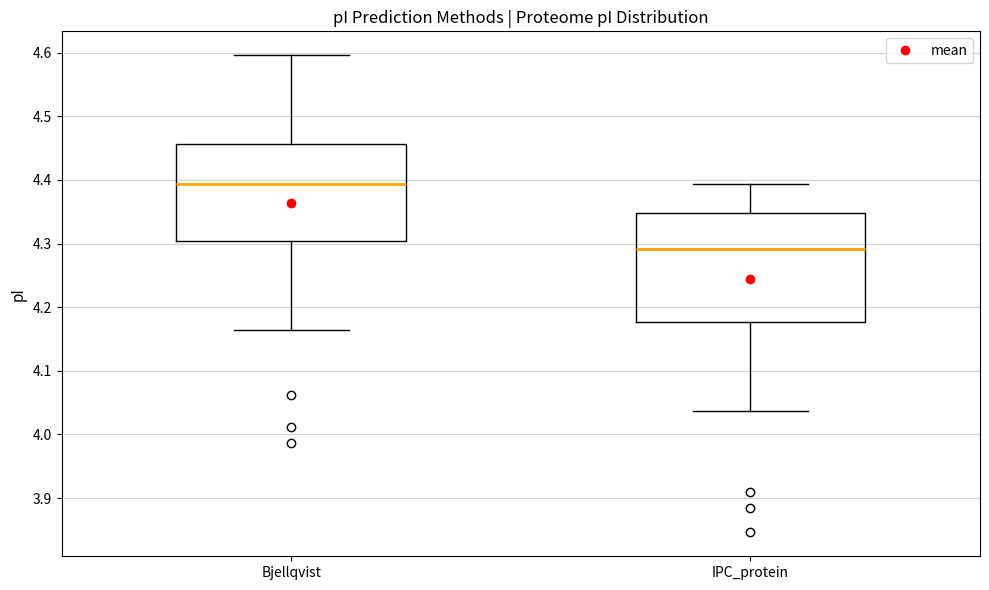

Where is the upper edge of the box for IPC_protein on the y-axis? The values are not printed on the chart, so give them approximately, as read against the axis.

4.35